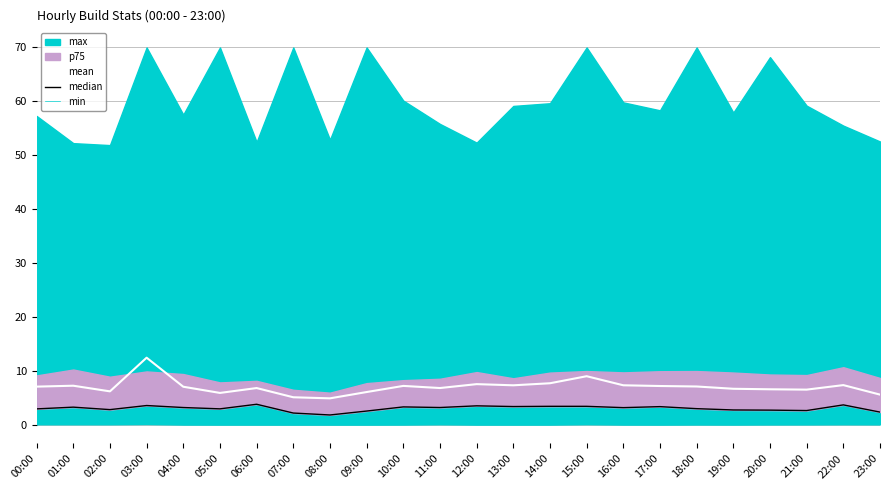

At how many categories does at least one series exceed 0?

24